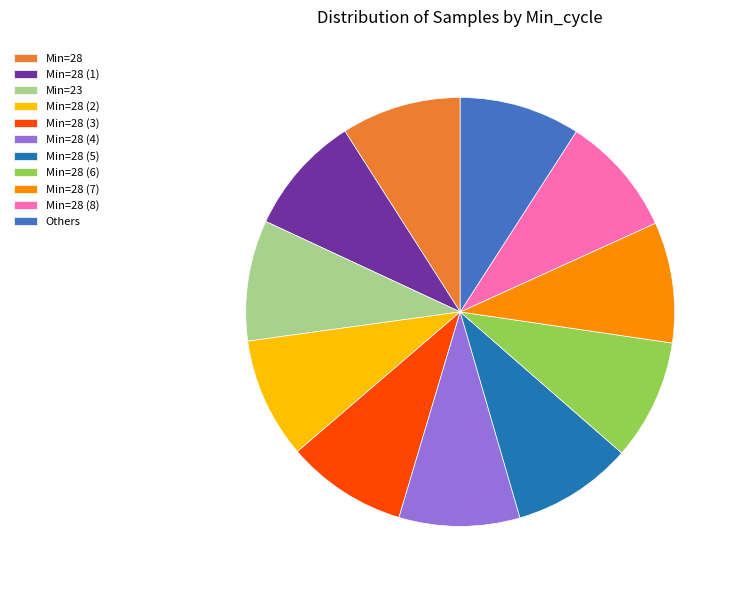

Combined, do Min=28 (1) and Min=28 (3) account for over 50%?

No